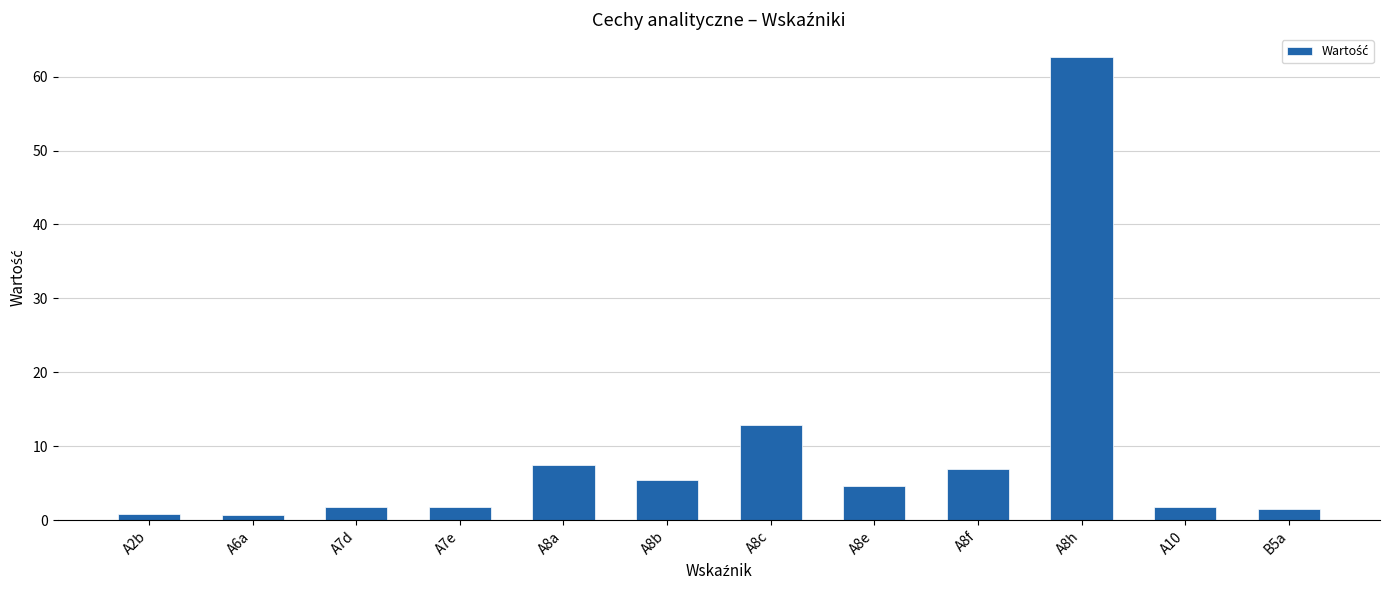

How many bars are there in total?

12